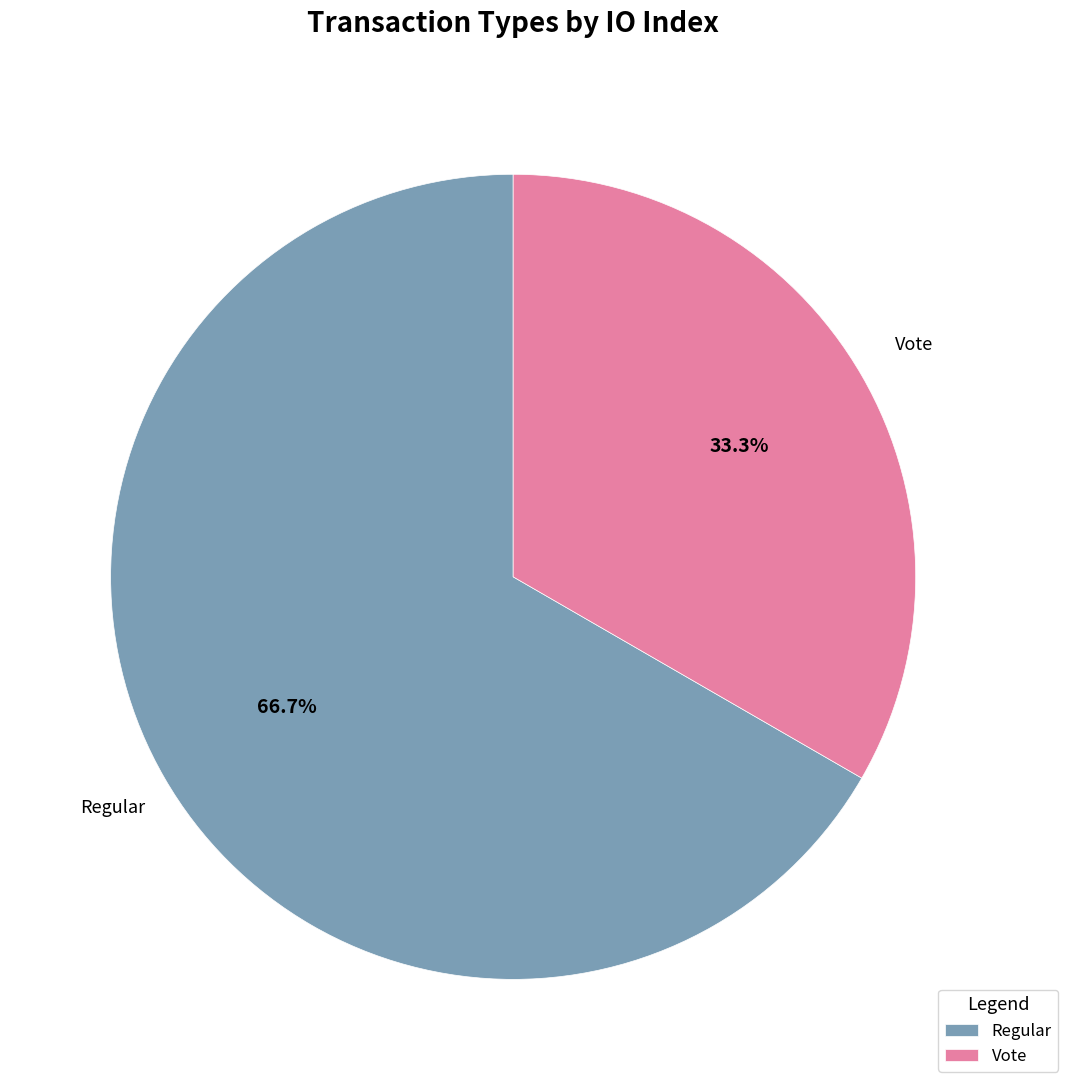

What percentage do Regular and Vote together represent?

100.0%